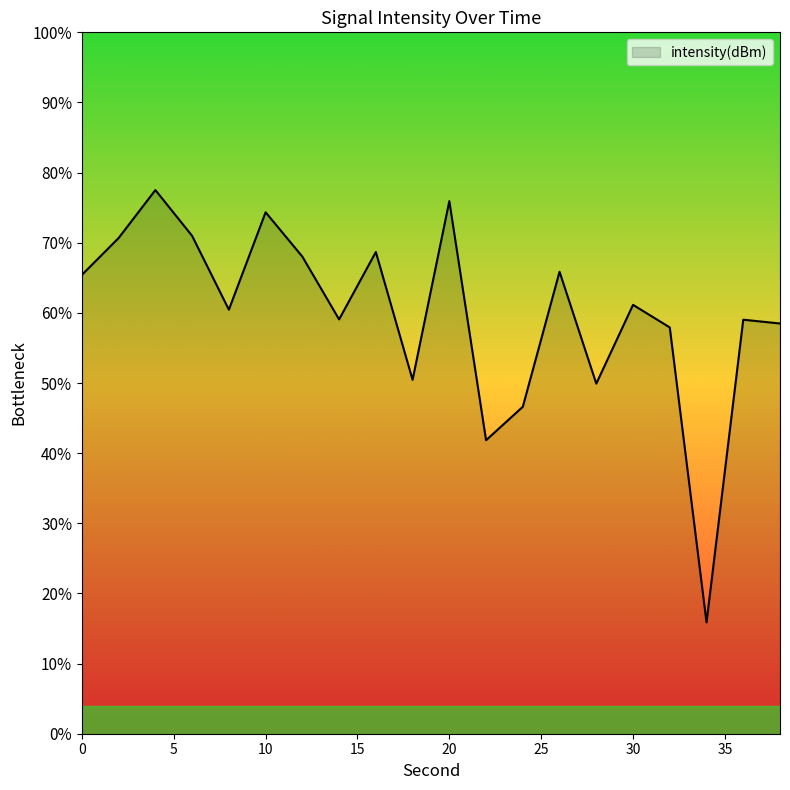

Rank the categories by value from lowest to highest.

34, 22, 24, 28, 18, 32, 38, 36, 14, 8, 30, 0, 26, 12, 16, 2, 6, 10, 20, 4